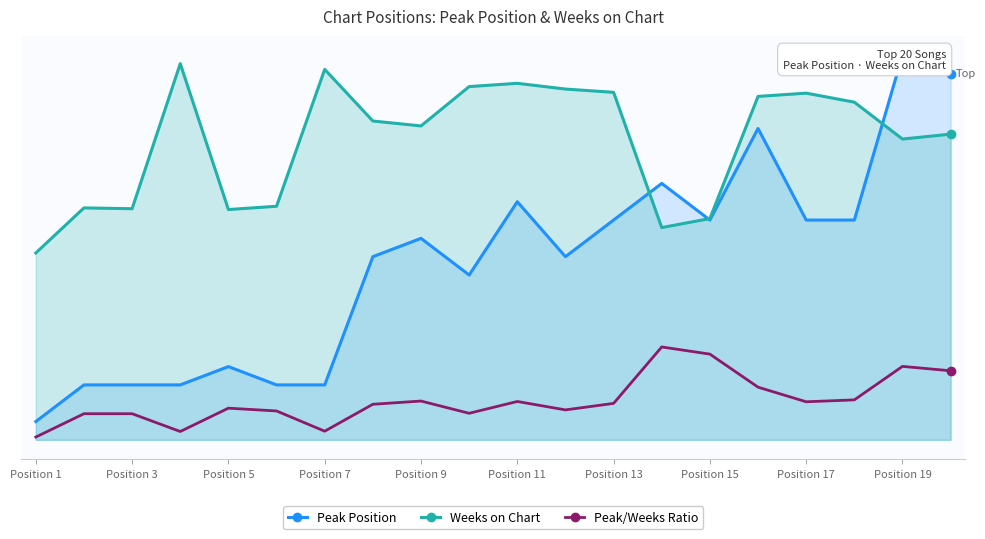

At Position 1, list the series in order from smallest to largest.

Peak/Weeks Ratio, Peak Position, Weeks on Chart